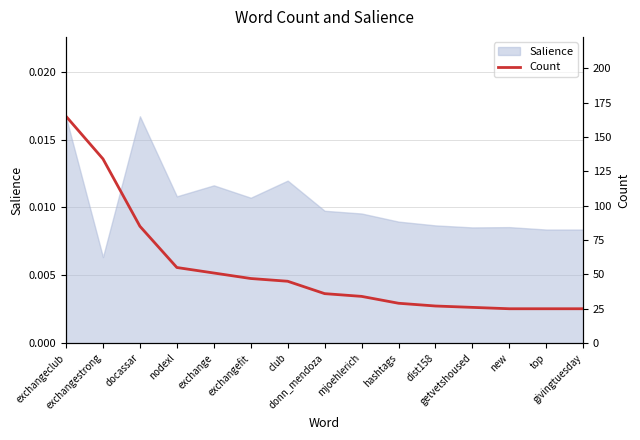

What is the sum of the values at docassar and givingtuesday?

110